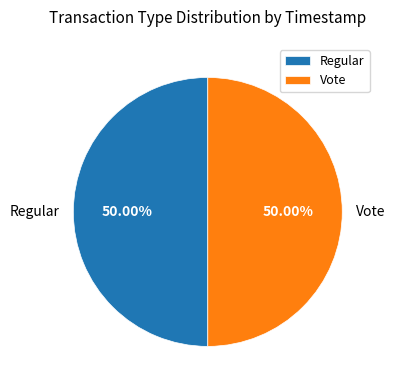

What percentage is the Vote slice, to the nearest percent?

50%